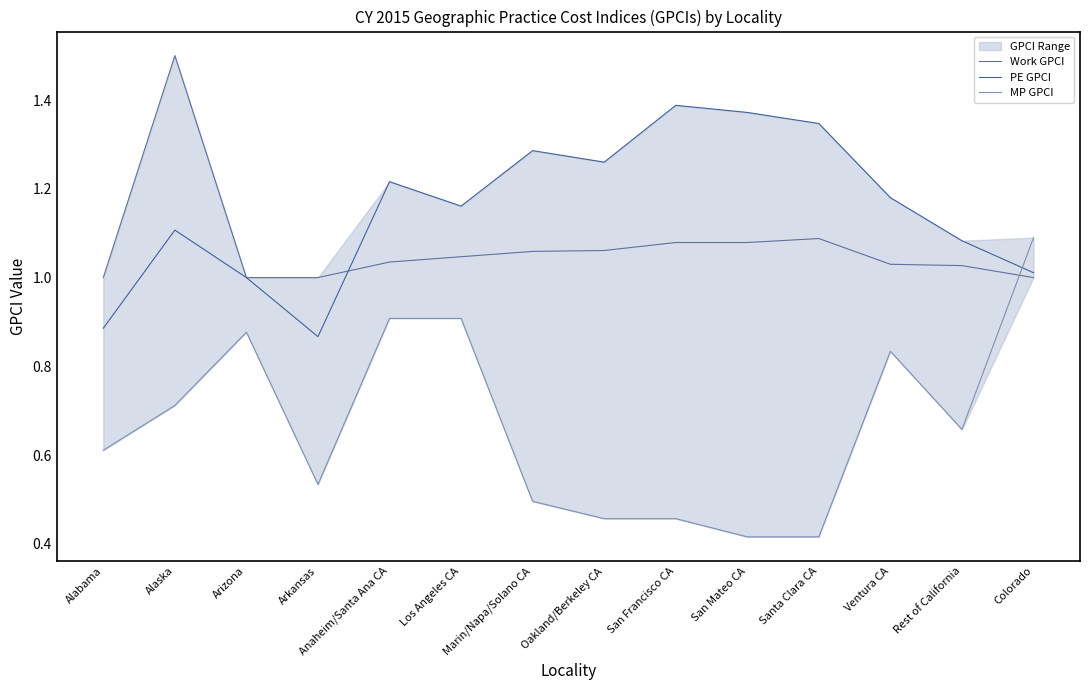

Reading left to right, list all the values displayed in this chart.

Work GPCI: 1.0	1.5	1.0	1.0	1.0	1.0	1.1	1.1	1.1	1.1	1.1	1.0	1.0	1.0
PE GPCI: 0.9	1.1	1.0	0.9	1.2	1.2	1.3	1.3	1.4	1.4	1.3	1.2	1.1	1.0
MP GPCI: 0.6	0.7	0.9	0.5	0.9	0.9	0.5	0.5	0.5	0.4	0.4	0.8	0.7	1.1